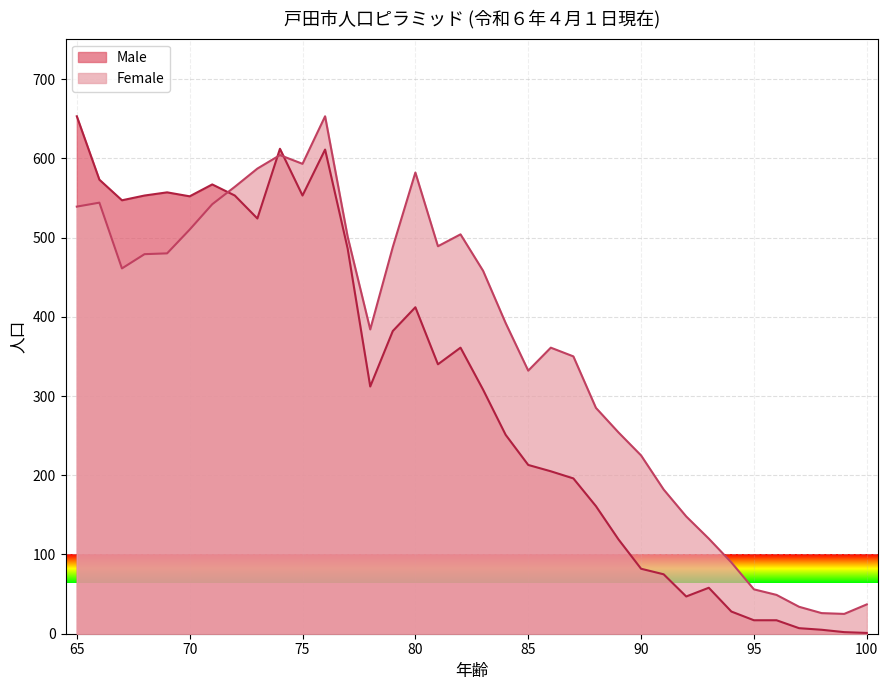

How many categories are shown in the chart?

36